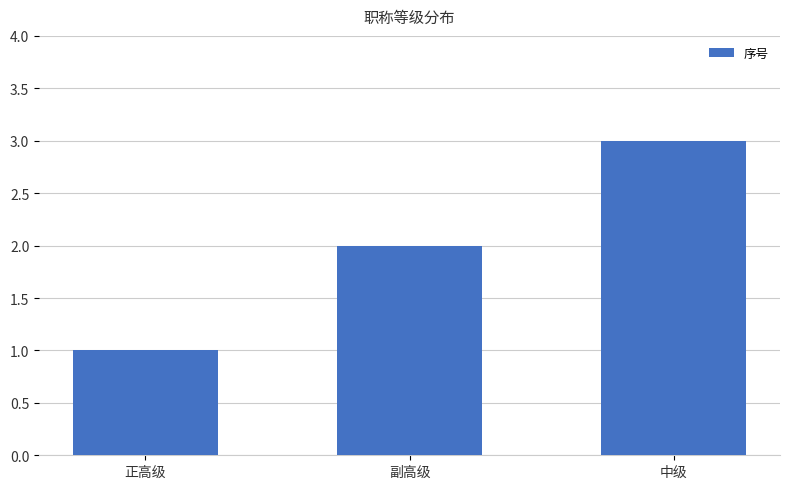

Read the value at 副高级.

2